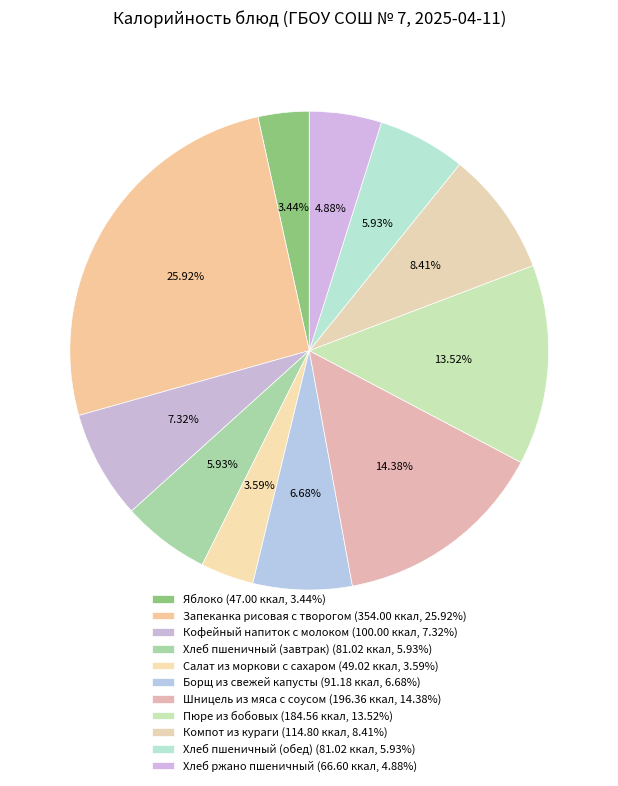

What is the ratio of the value at Хлеб пшеничный (завтрак) to the value at Яблоко?

1.7